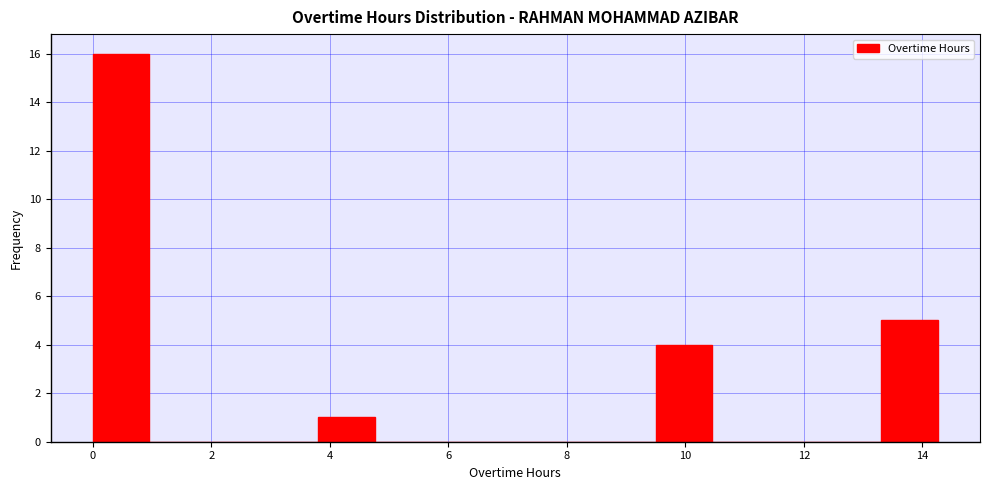

What is the height of the bar covering 0.0 to 1.0 on the x-axis? Neither the bar edges nor the heights are printed on the chart, so give them approximately, as read against the axes.

16